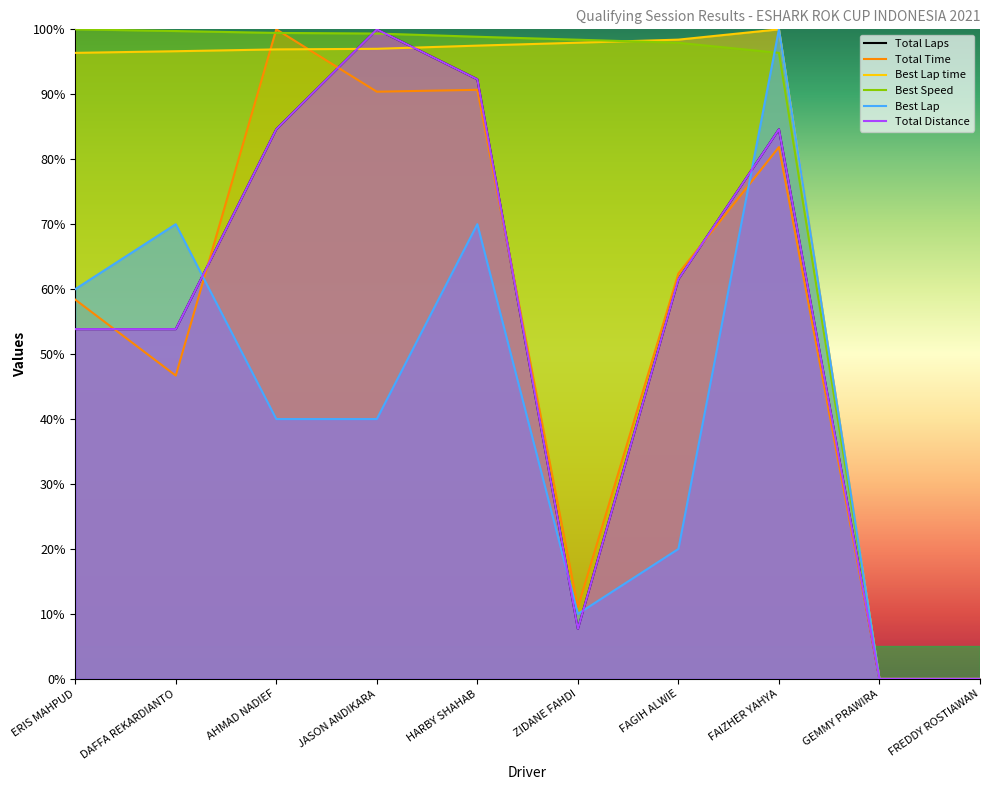

Which category has the highest value in the Total Time series?

AHMAD NADIEF